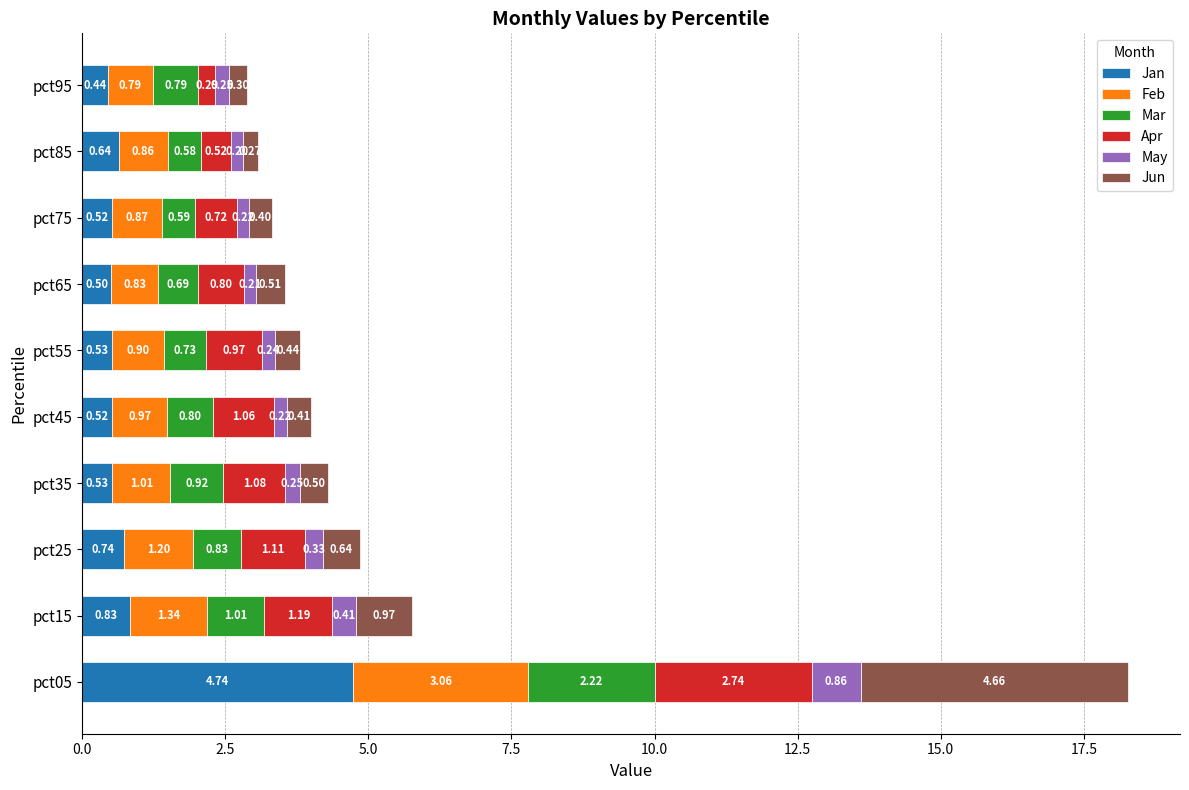

At which category is the sum across all series the highest?

pct05